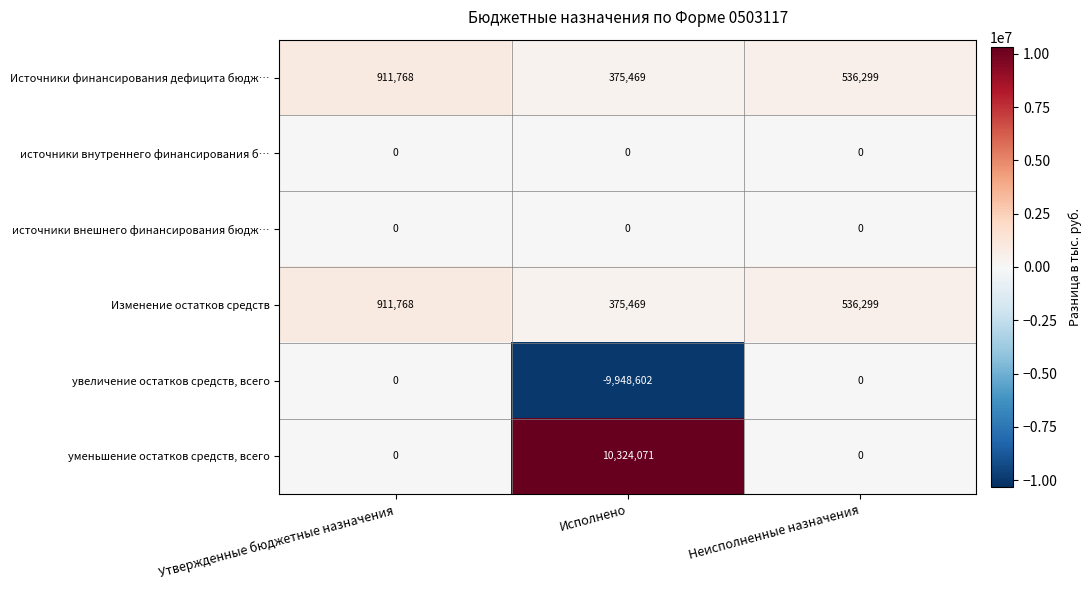

Which label corresponds to the largest value in the chart?

Исполнено